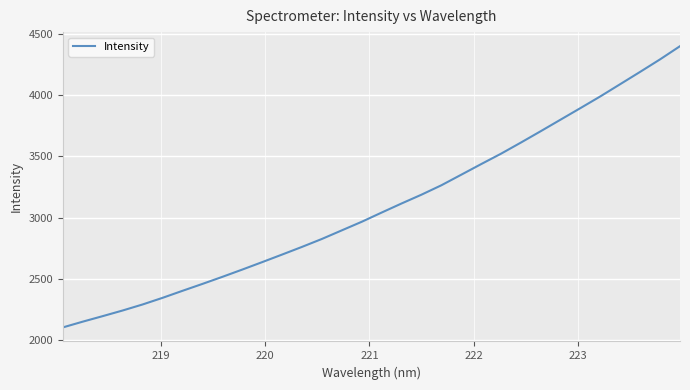

Reading left to right, extract all data points from this chart.

2103.9	2150.9	2195.9	2241.9	2291.0	2345.0	2402.3	2458.6	2516.2	2575.5	2636.3	2698.0	2760.6	2825.5	2895.6	2965.5	3040.8	3114.7	3186.6	3263.3	3349.5	3436.1	3521.1	3612.0	3705.1	3799.5	3893.9	3989.4	4089.3	4189.4	4291.2	4398.5